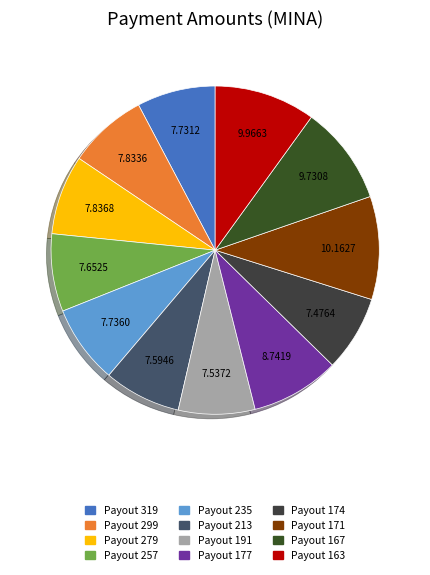

Count the number of slices in the pie.

12